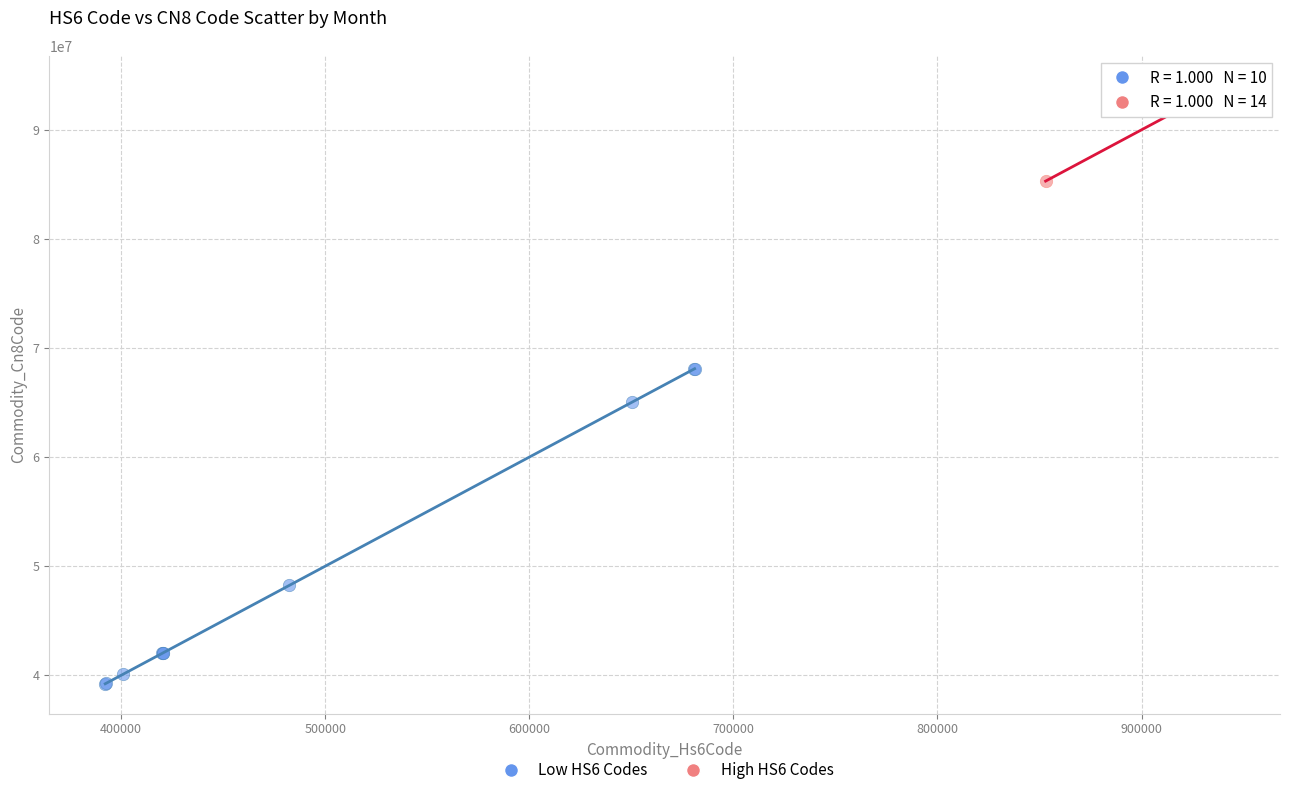

Which series reaches the maximum Y coordinate?

High HS6 Codes